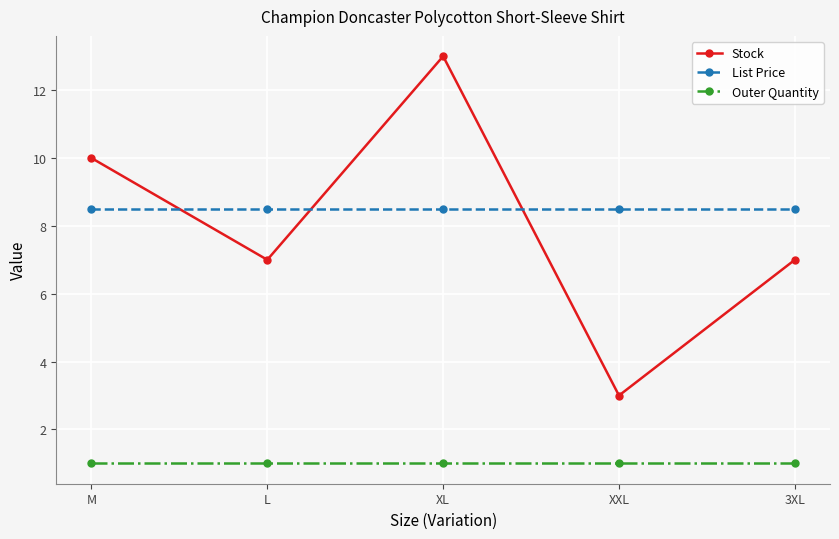

What are all the series names shown in the legend?

Stock, List Price, Outer Quantity